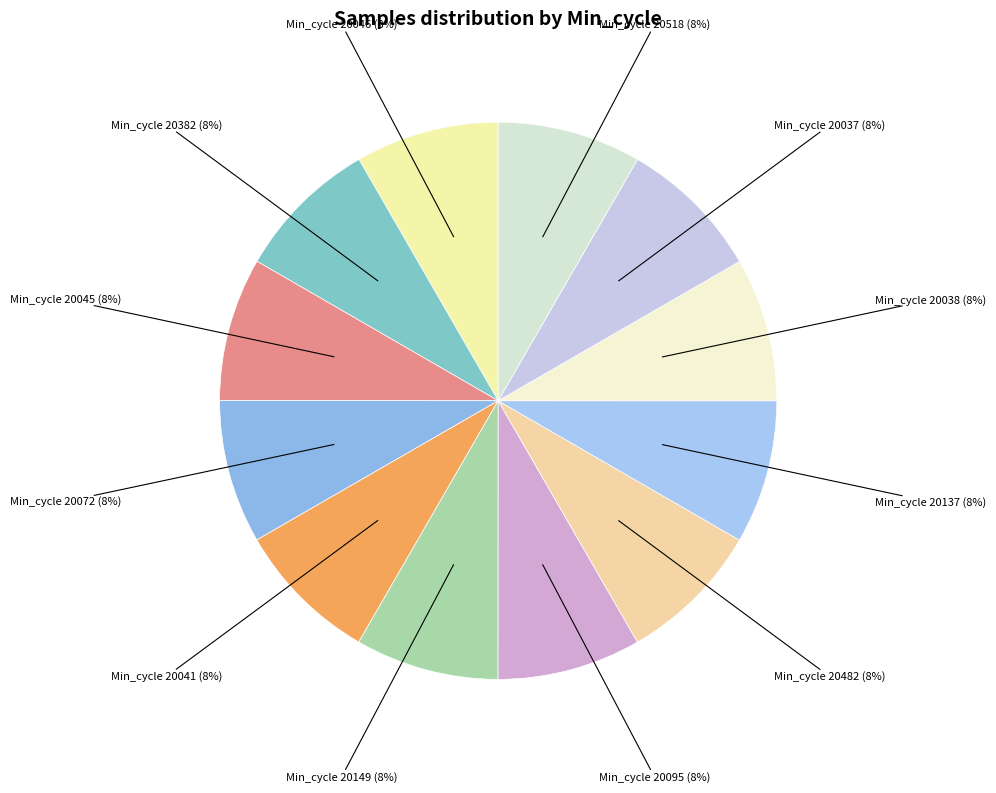

True or false: Min_cycle 20072 accounts for 8% of the total.

True